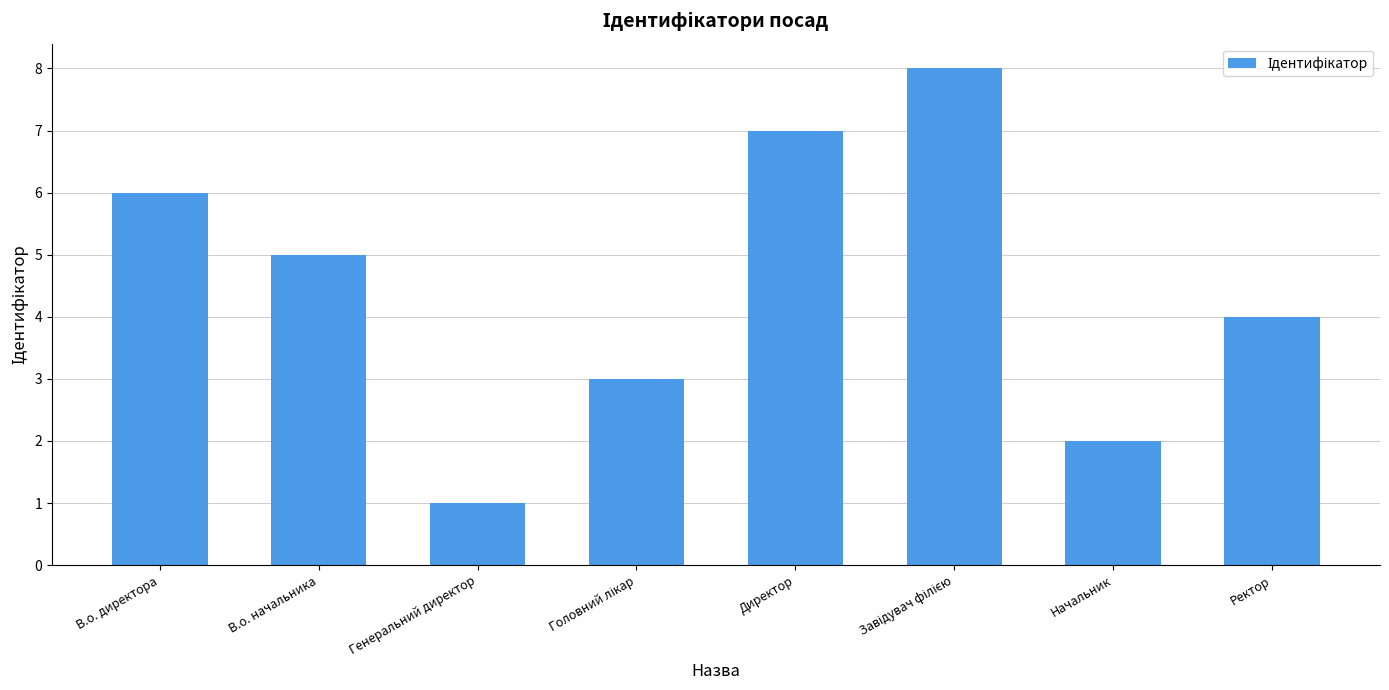

How many bars are there in total?

8